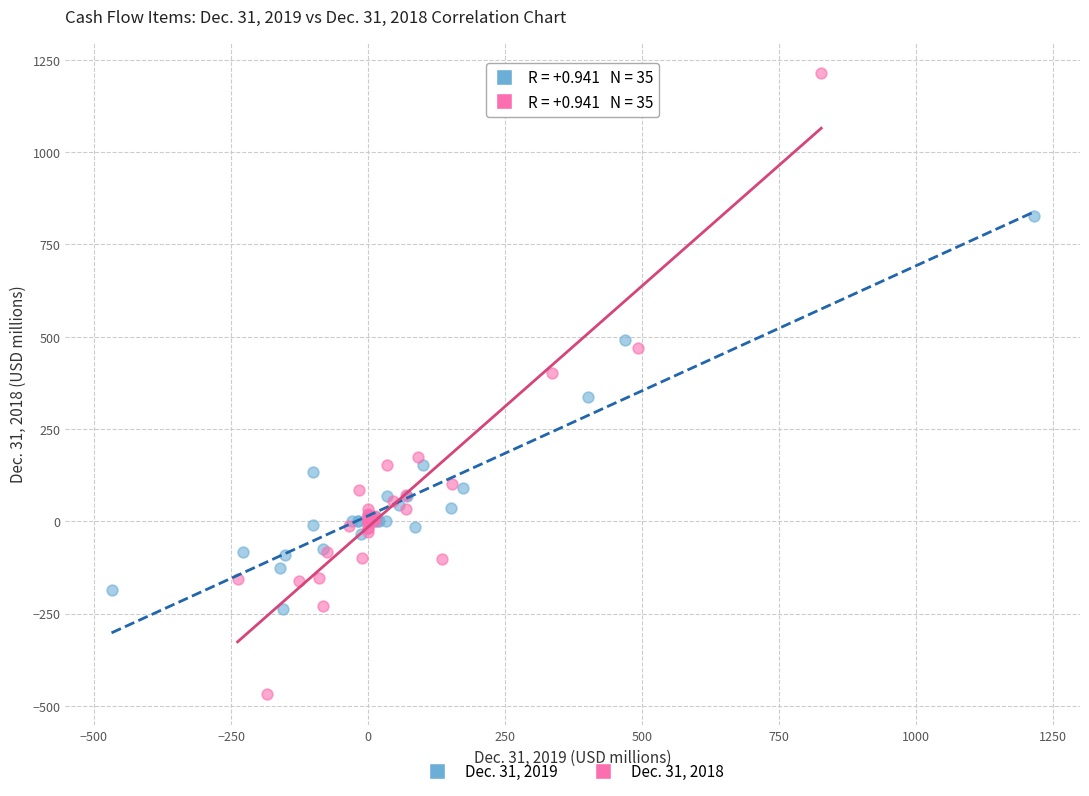

Which series contains the lowest Y value?

Dec. 31, 2018